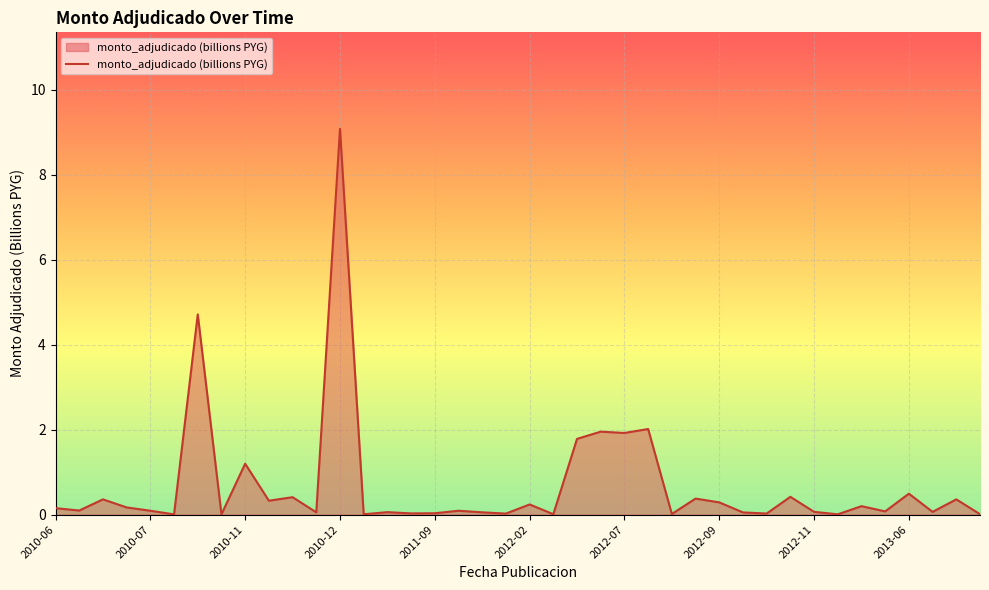

What is the difference between the maximum and minimum values?

9.1